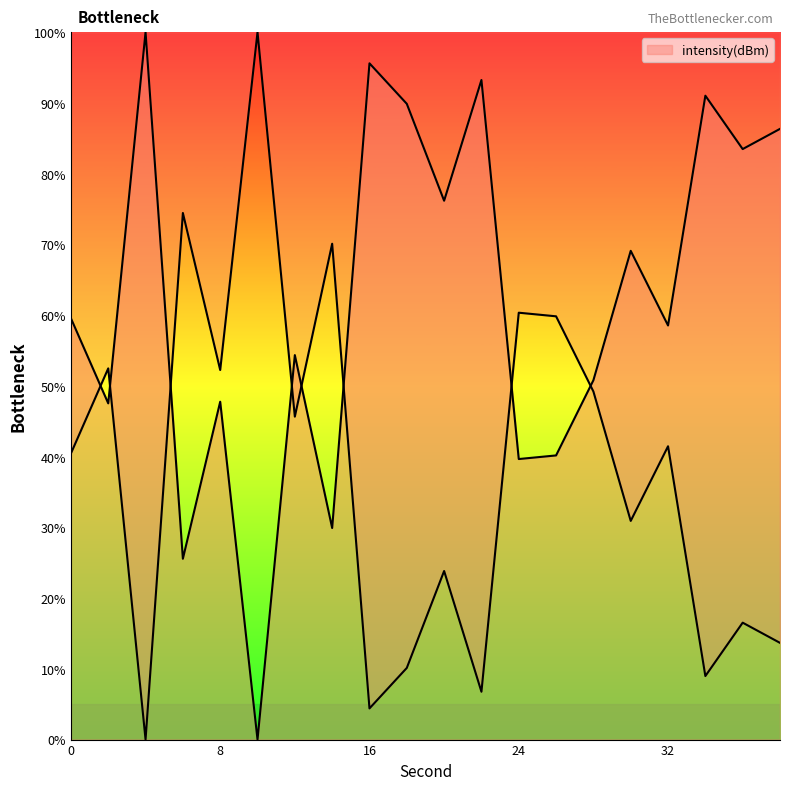

How many points are lower than both their immediate neighbors (excluding endpoints)?

8